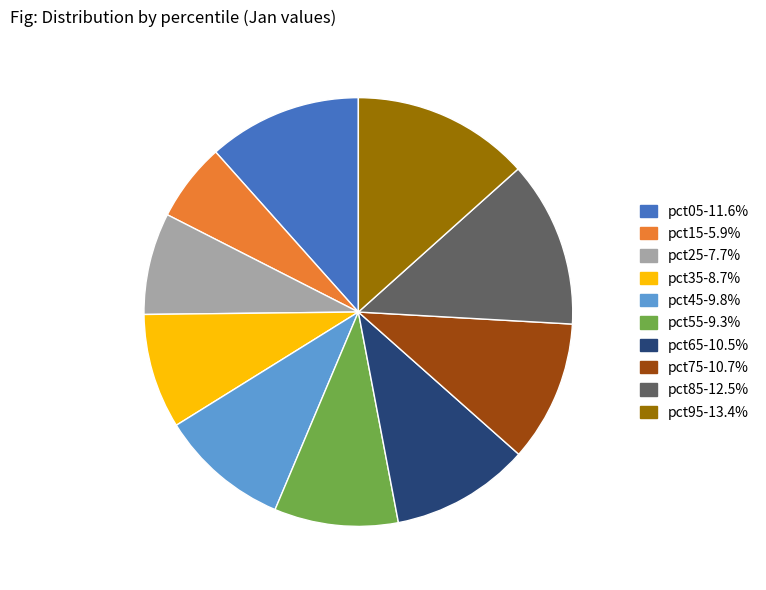

Do pct65 and pct75 together represent more than half of the pie?

No